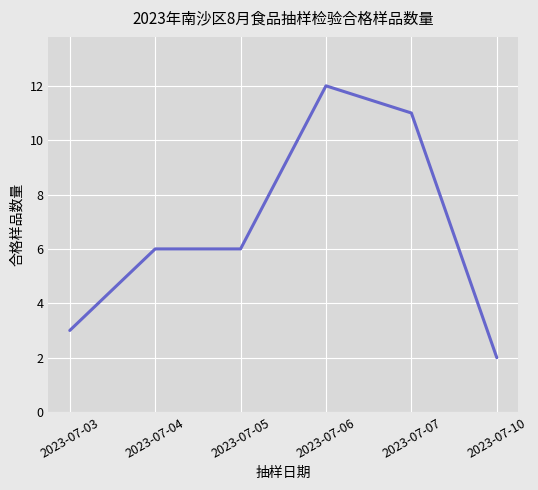

What is the change in value from 2023-07-07 to 2023-07-10?

-9